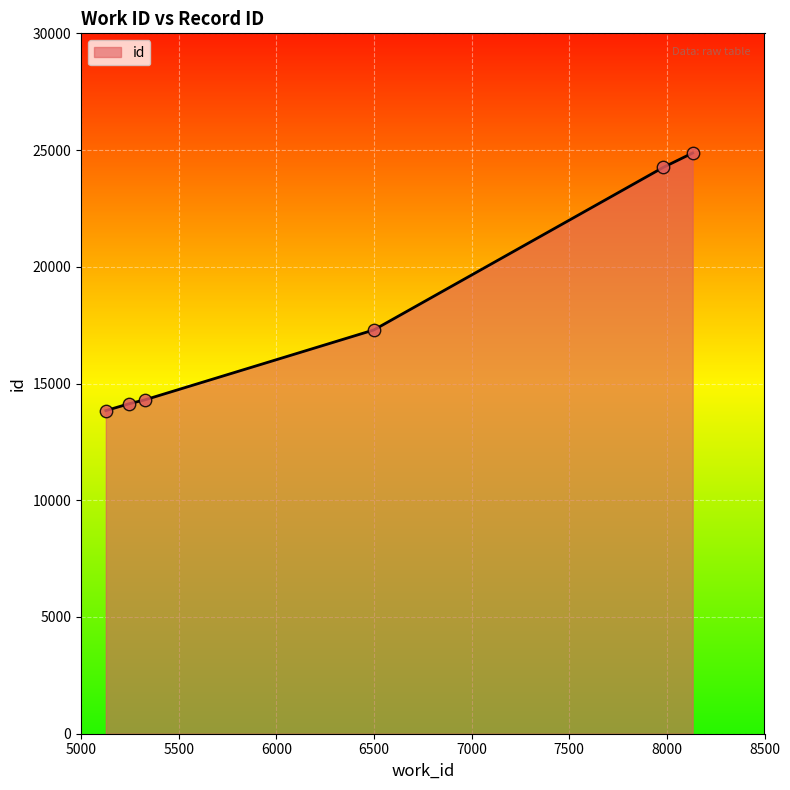

True or false: the data has more than 1 interior local peaks.

False